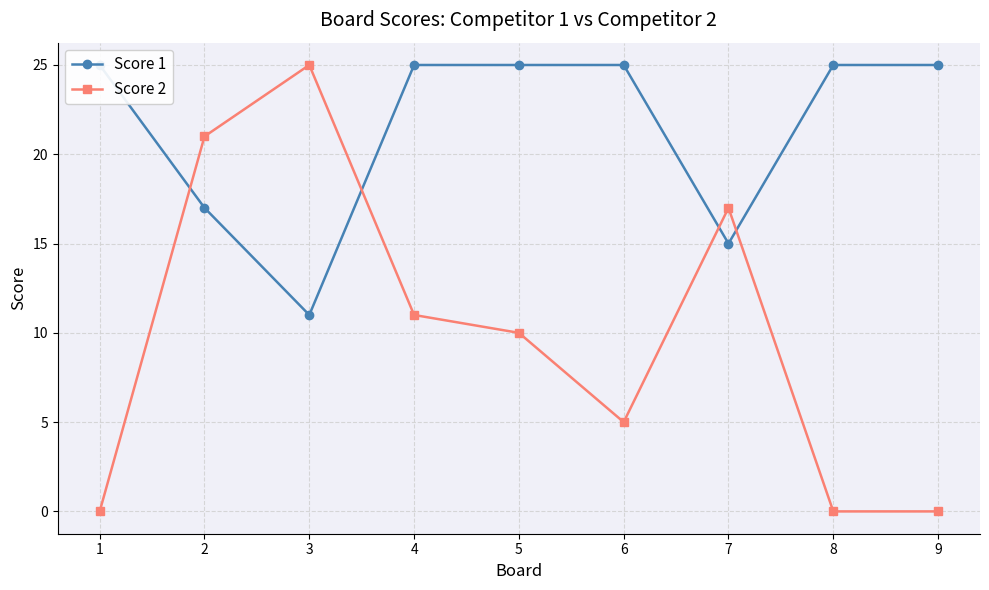

Is the value of Score 2 at 4 greater than the value of Score 1 at 1?

No